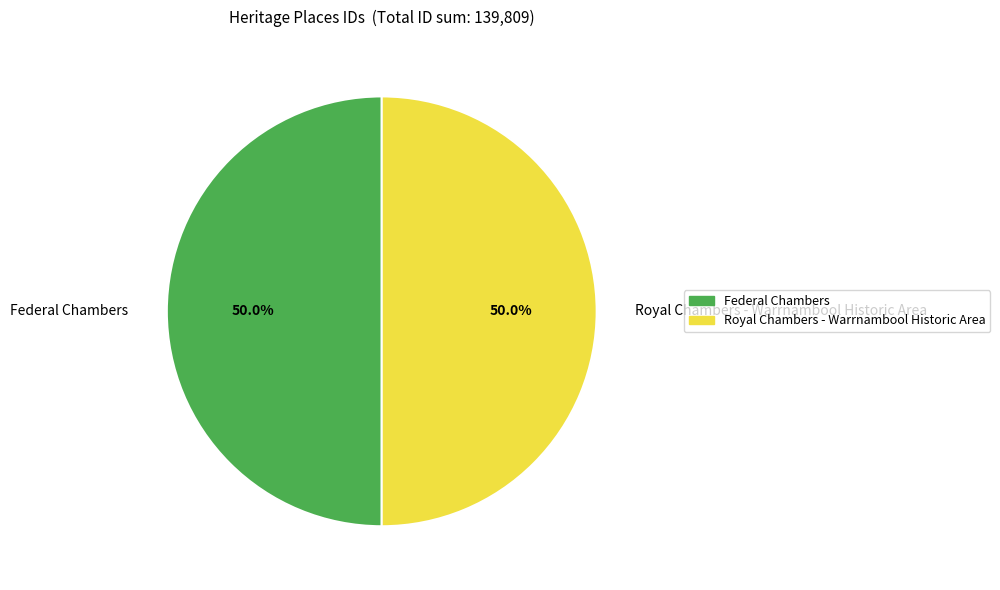

What is the ratio of the value at Royal Chambers - Warrnambool Historic Area to the value at Federal Chambers?

1.0